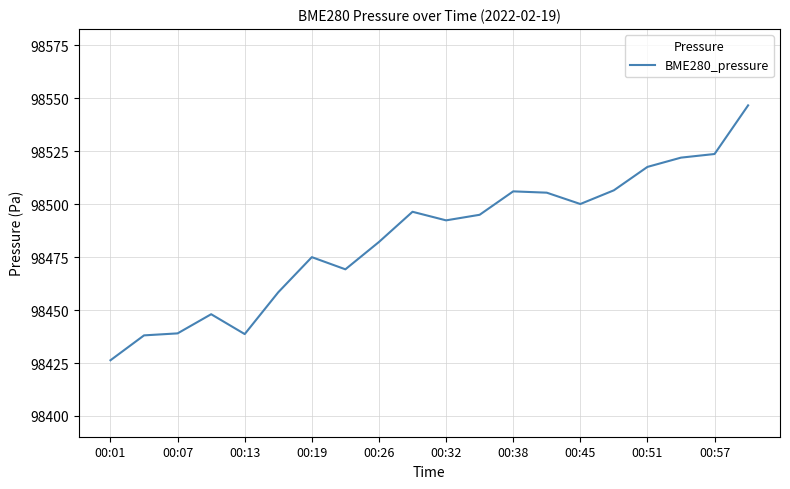

What is the minimum value shown in the chart?

98426.3